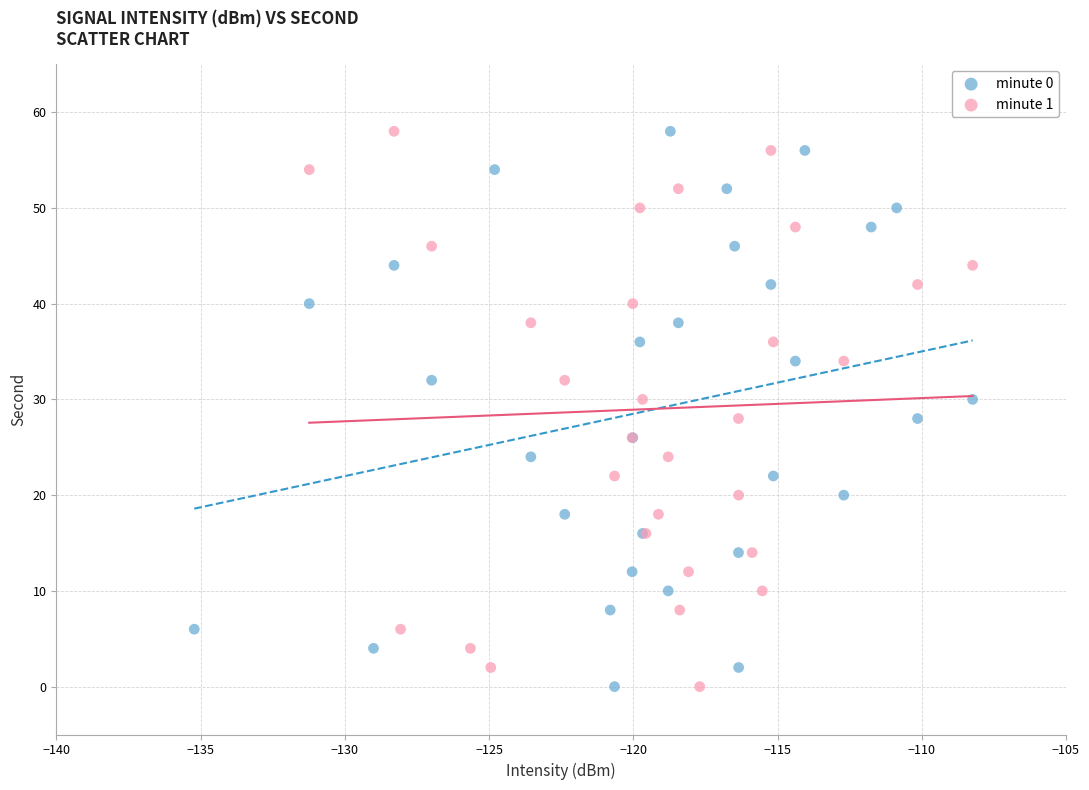

What are all the series names shown in the legend?

minute 0, minute 1